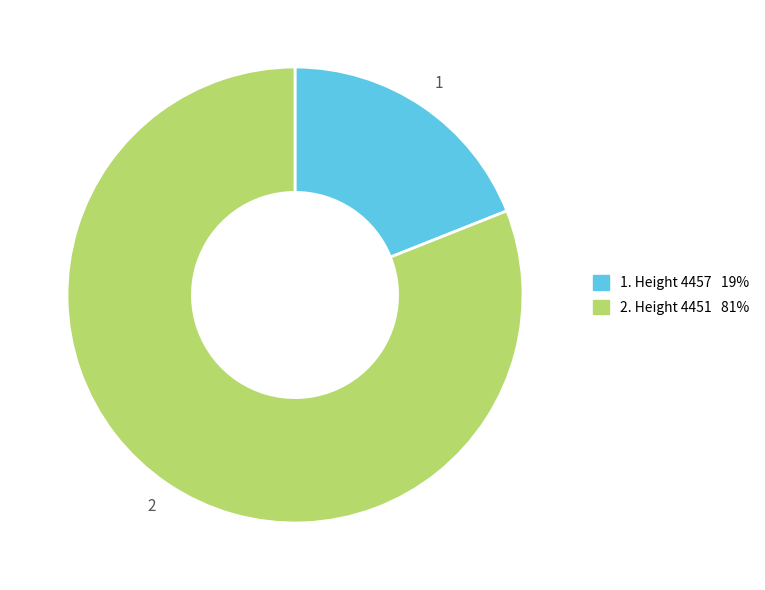

Is there any slice that represents more than half of the pie?

Yes